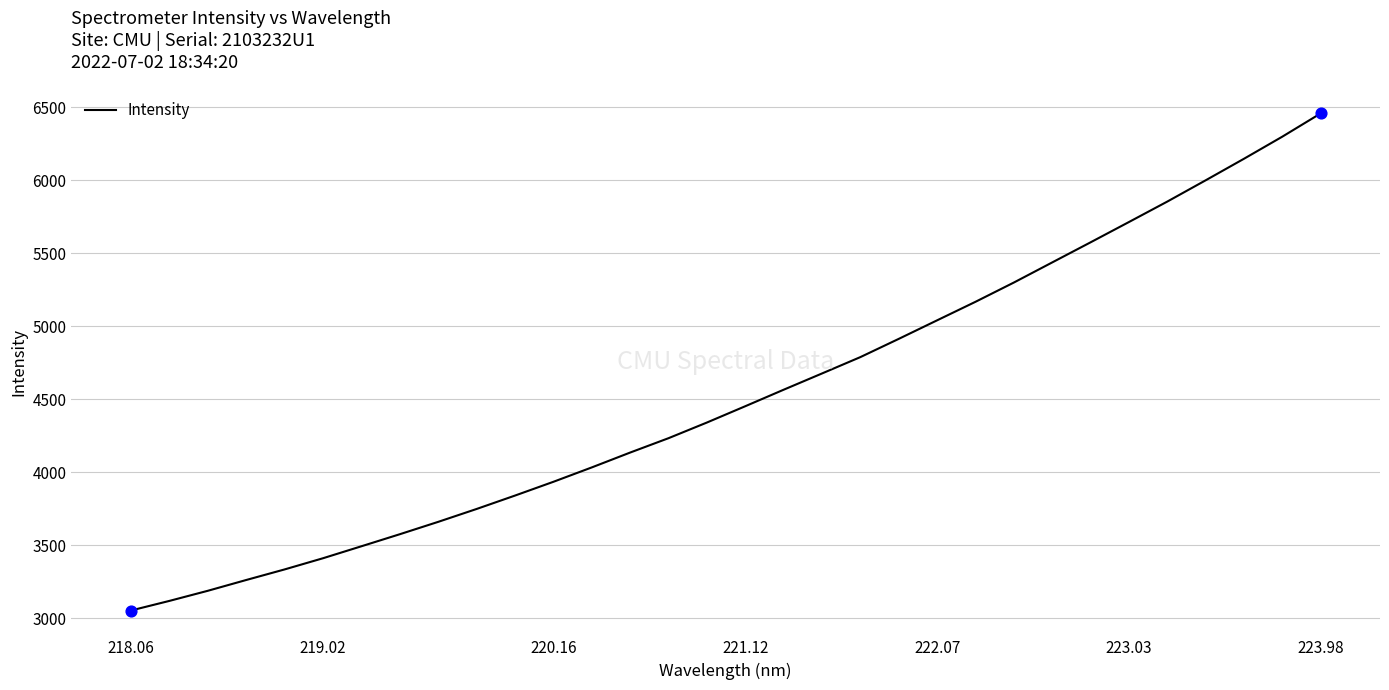

What is the difference between the maximum and minimum values?

3405.2